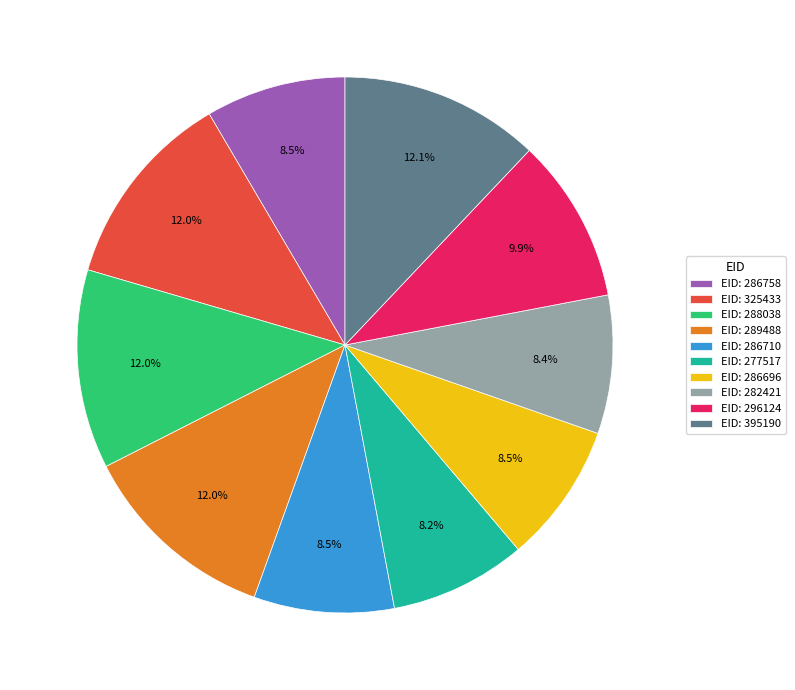

How much of the chart is everything except EID: 395190?

87.9%